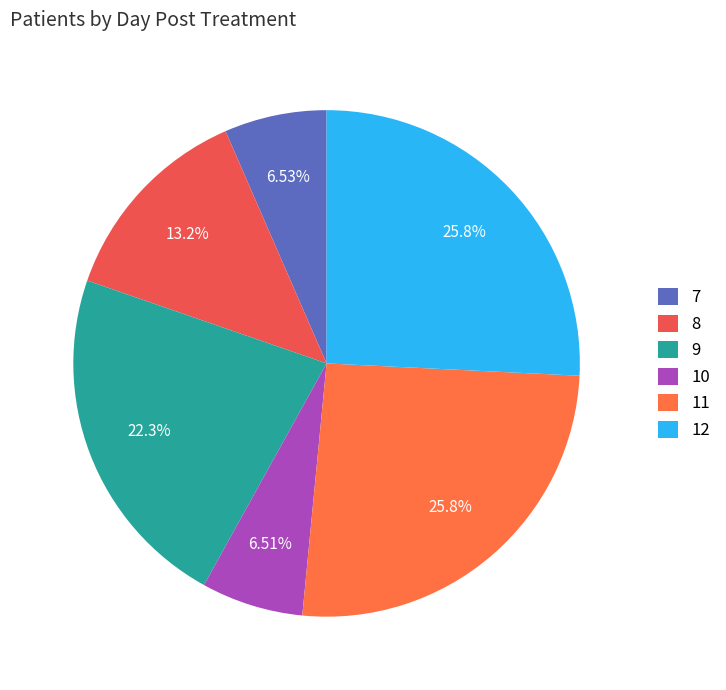

The 12 slice represents 26% of the pie. True or false?

True